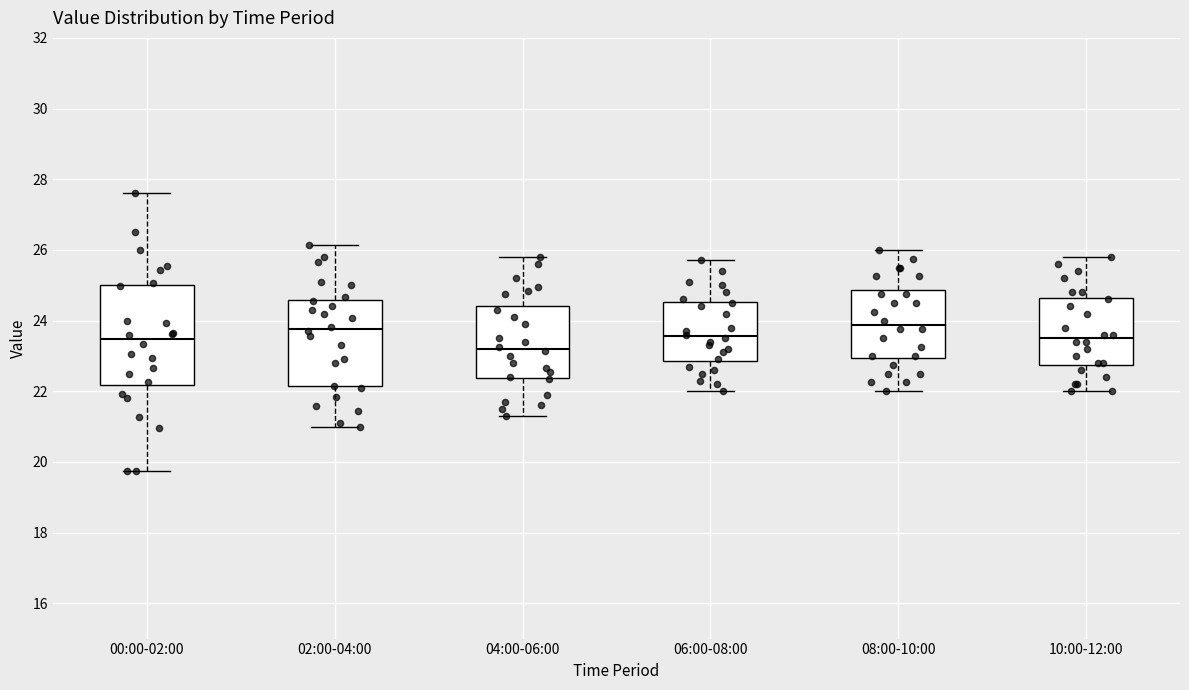

Reading left to right, read every box against the y-axis: the position of its median line, the range the box covers, and the ends of its whiskers. The values are not printed on the chart, so give them approximately, as read against the axis.

00:00-02:00: median 23.4, box 22.2 to 25.0, whiskers 19.8 to 27.6
02:00-04:00: median 23.8, box 22.2 to 24.6, whiskers 21.0 to 26.2
04:00-06:00: median 23.2, box 22.4 to 24.4, whiskers 21.4 to 25.8
06:00-08:00: median 23.6, box 22.8 to 24.6, whiskers 22.0 to 25.8
08:00-10:00: median 23.8, box 23.0 to 24.8, whiskers 22.0 to 26.0
10:00-12:00: median 23.6, box 22.8 to 24.6, whiskers 22.0 to 25.8